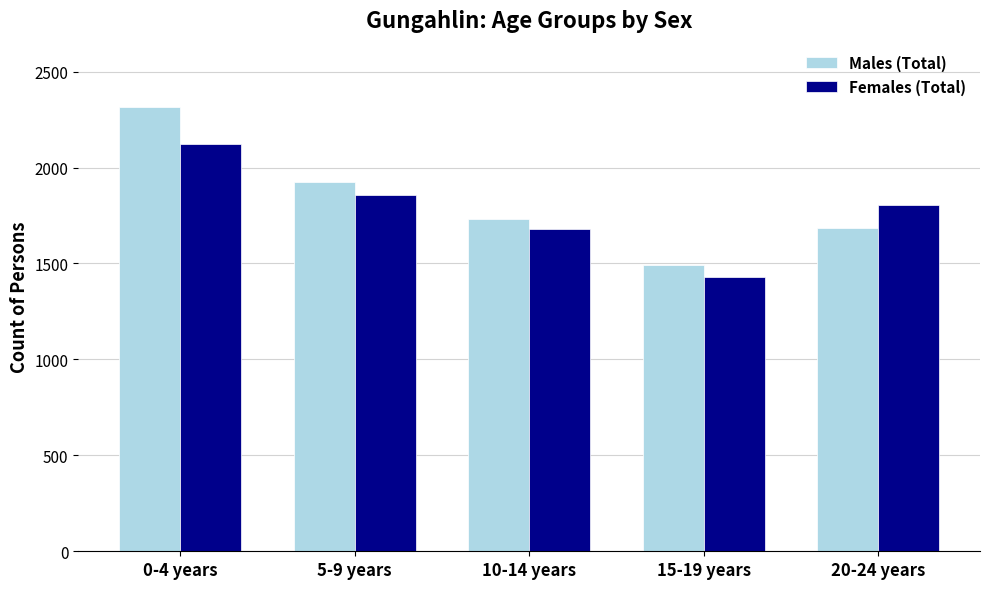

What is the difference between the Females (Total) values at 0-4 years and 15-19 years?

694